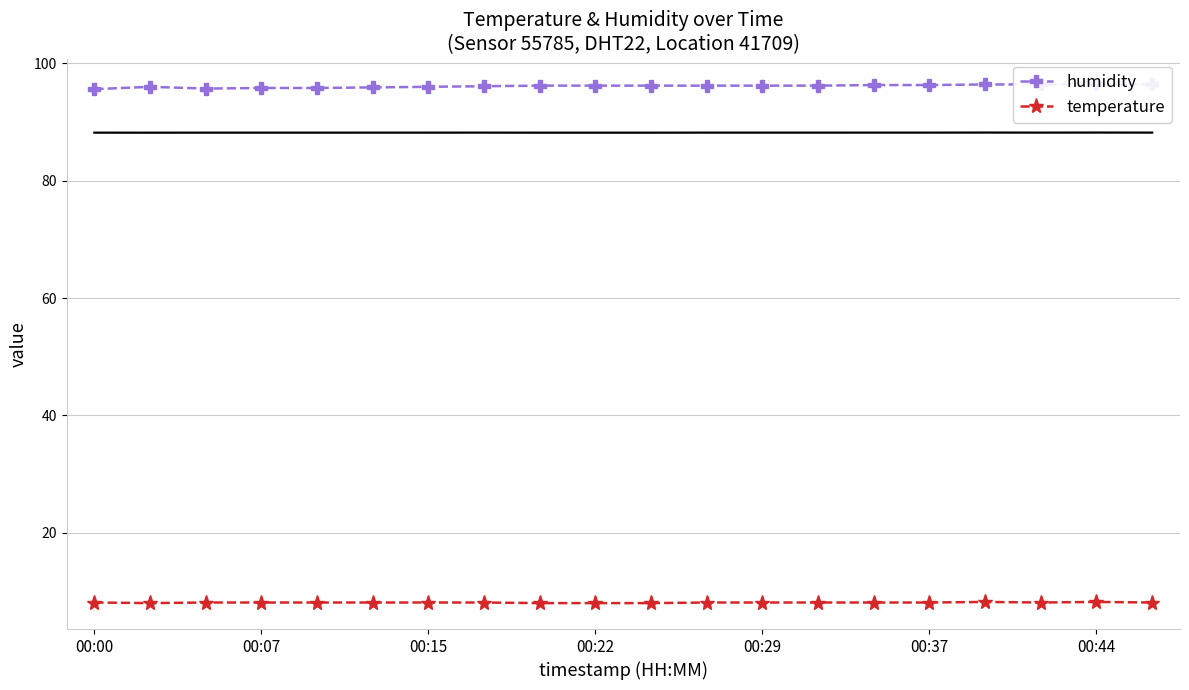

True or false: temperature has a value of 12.6 at 00:44.

False